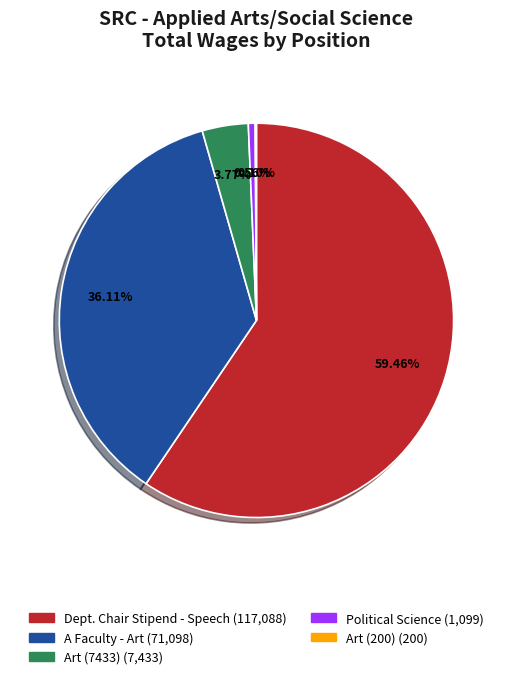

Which slice represents more than half of the pie?

Dept. Chair Stipend - Speech